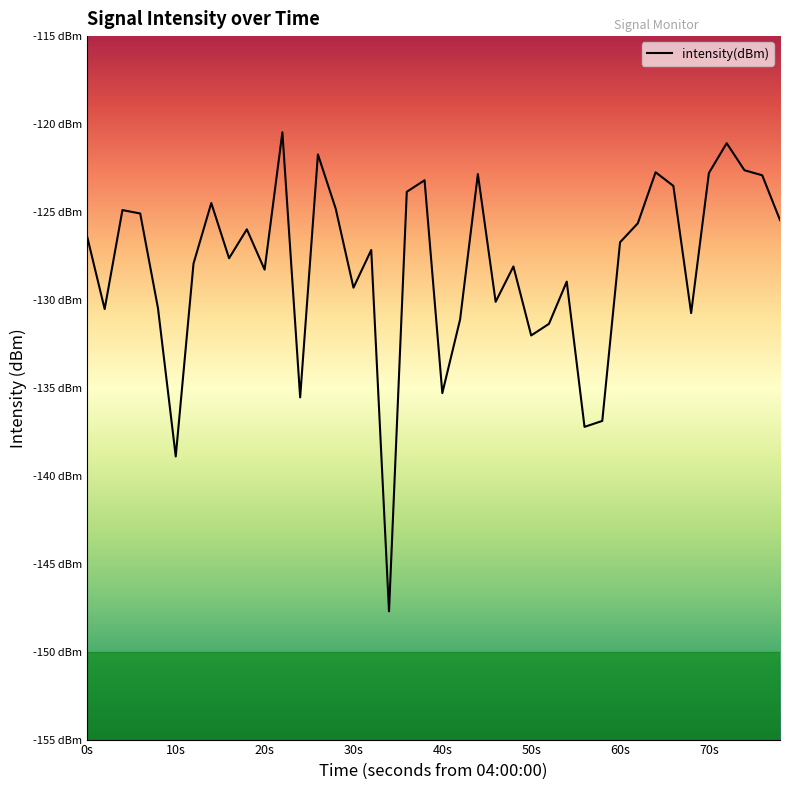

Does the chart display data point markers on the line(s)?

No